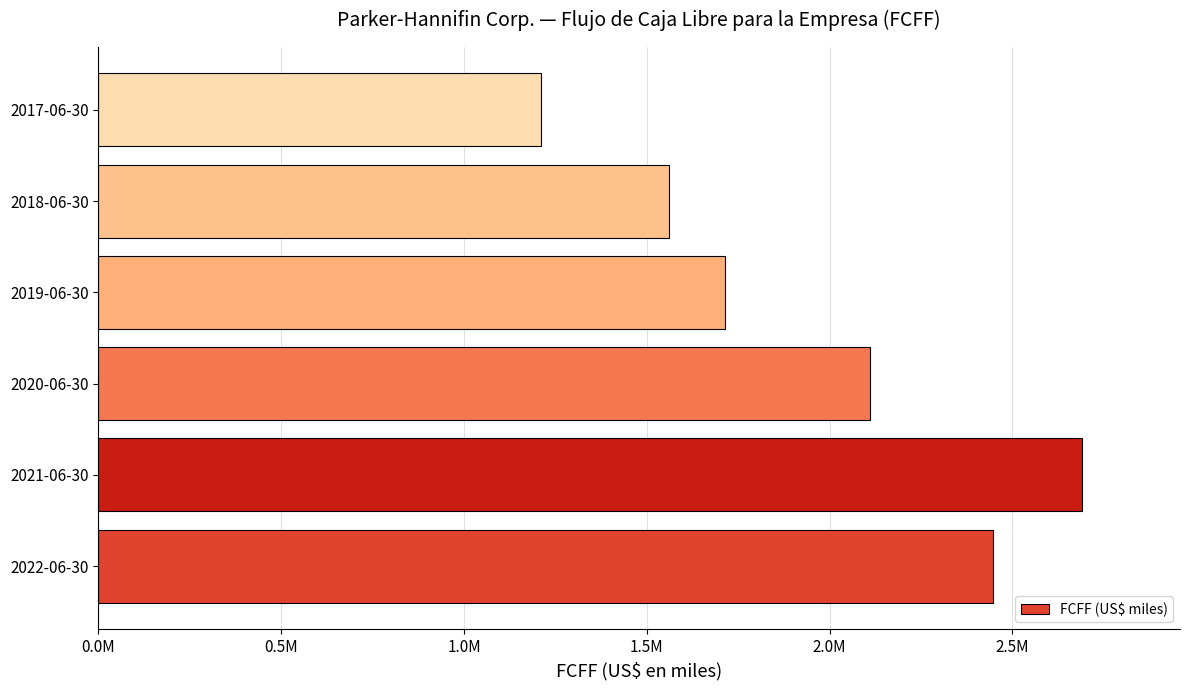

Does the chart contain any negative values?

No